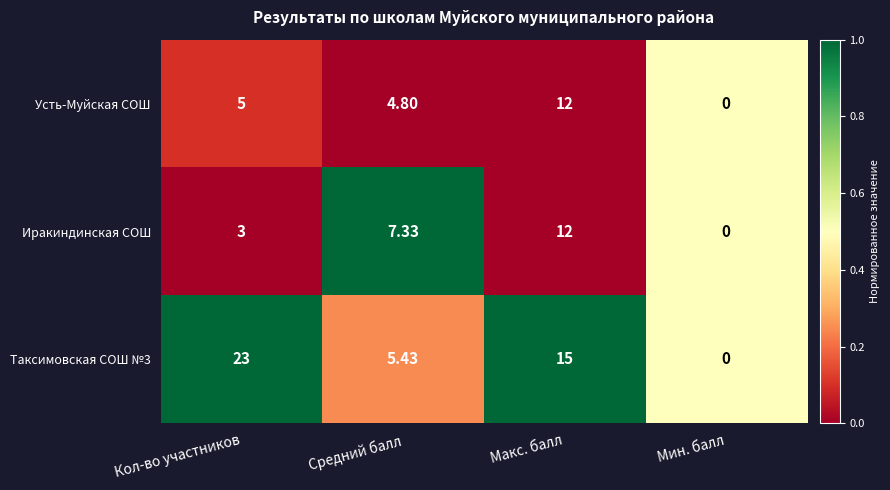

At which label does Усть-Муйская СОШ reach its minimum?

Мин. балл